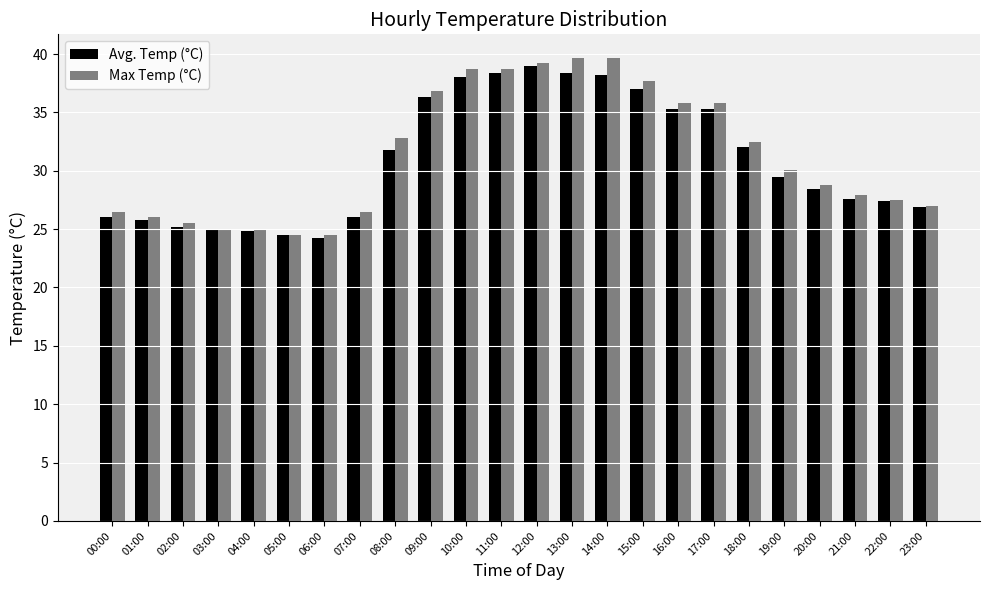

At which label does Max Temp (°C) first exceed 30?

08:00